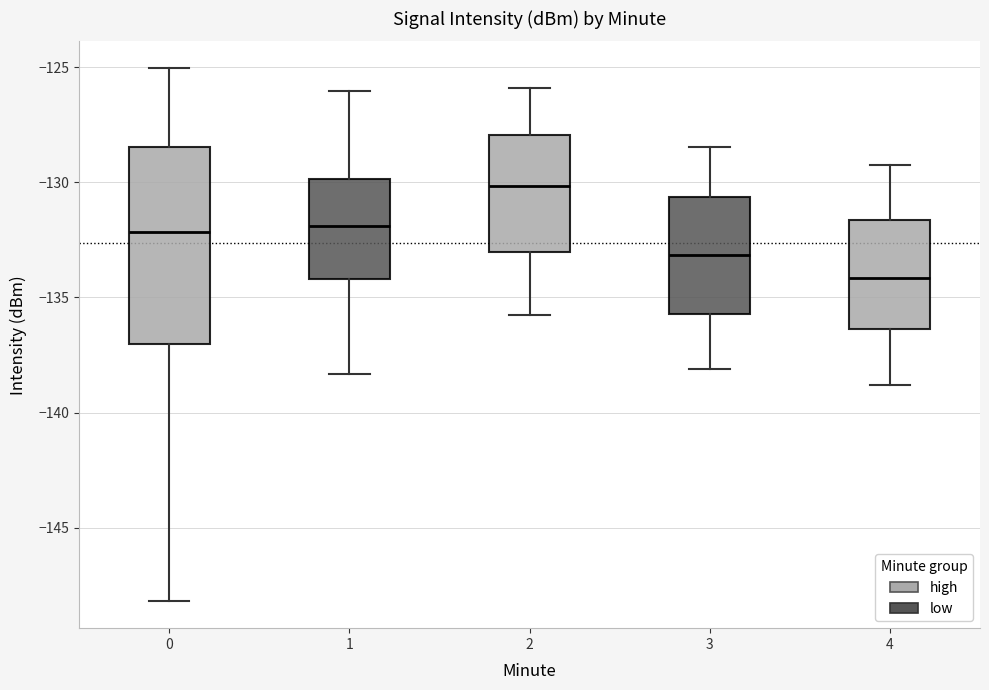

Where is the upper edge of the box at x = 2 on the y-axis? The values are not printed on the chart, so give them approximately, as read against the axis.

-128.0